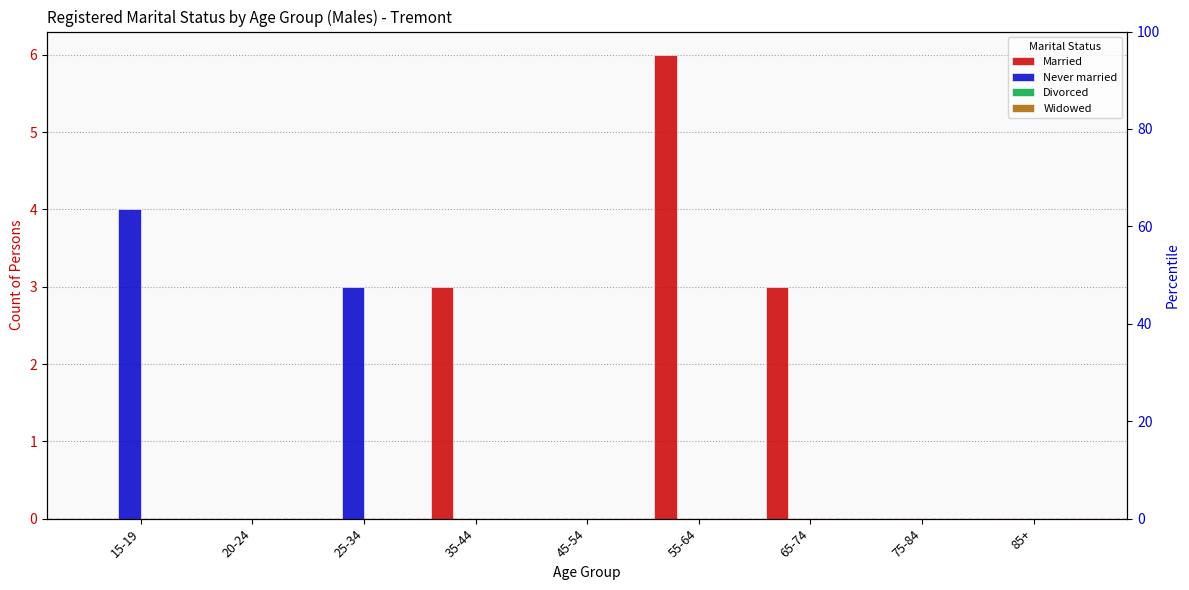

At which label is Never married closest to 2?

25-34